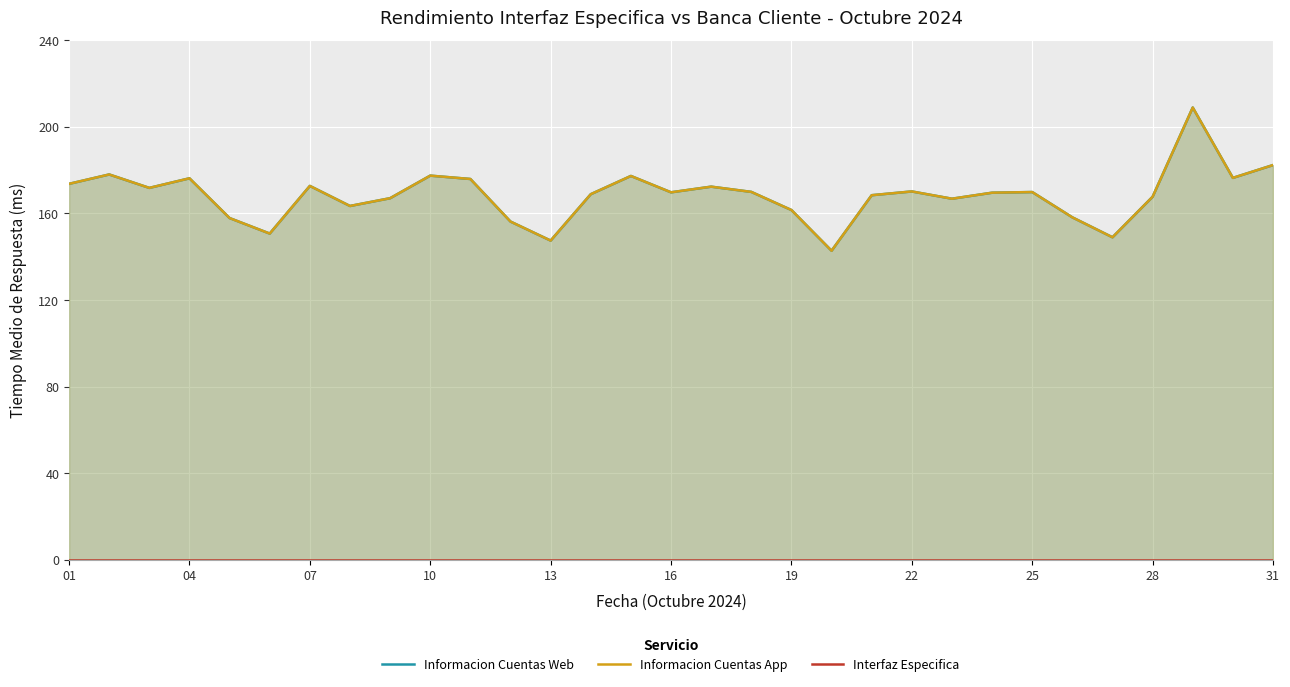

True or false: Interfaz Especifica and Informacion Cuentas Web cross at least once.

False